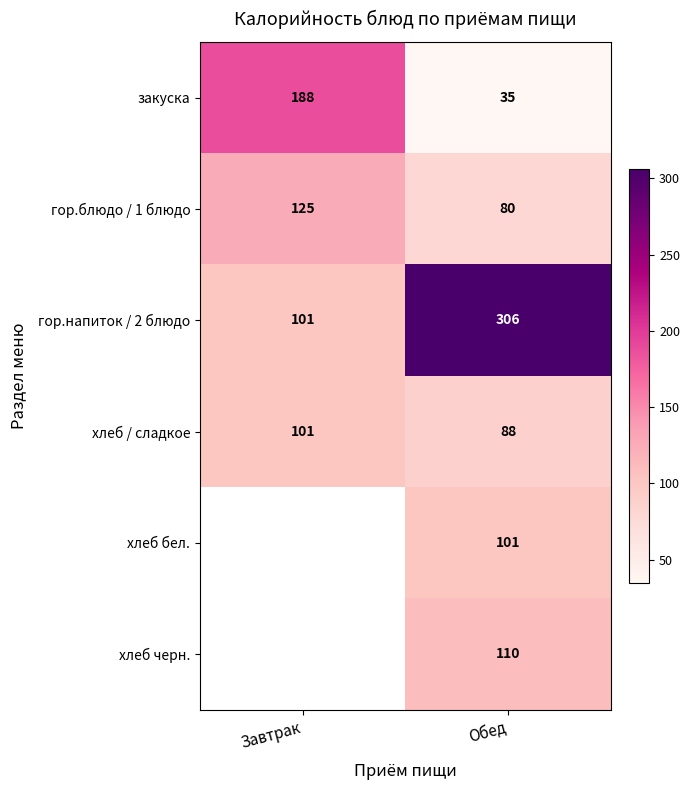

What is the difference between the highest and lowest values at Обед?

271